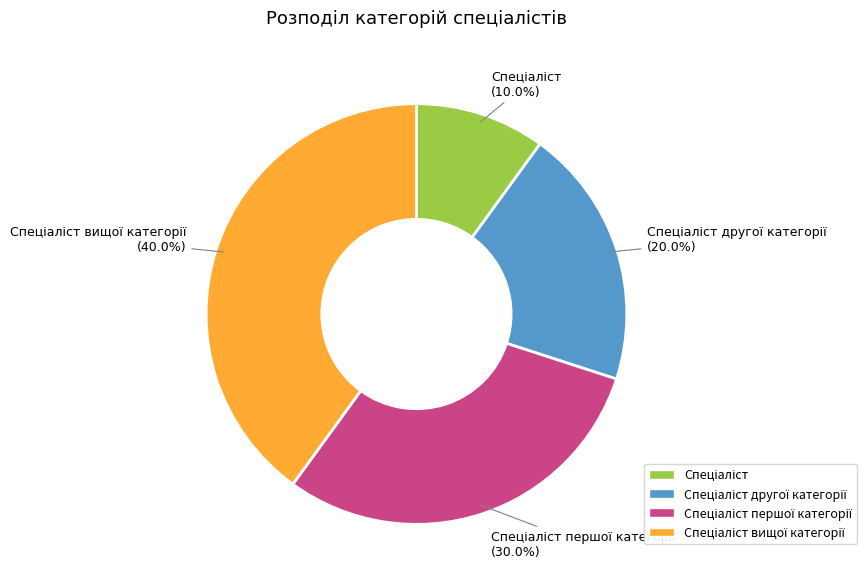

Is there any slice that represents more than half of the pie?

No